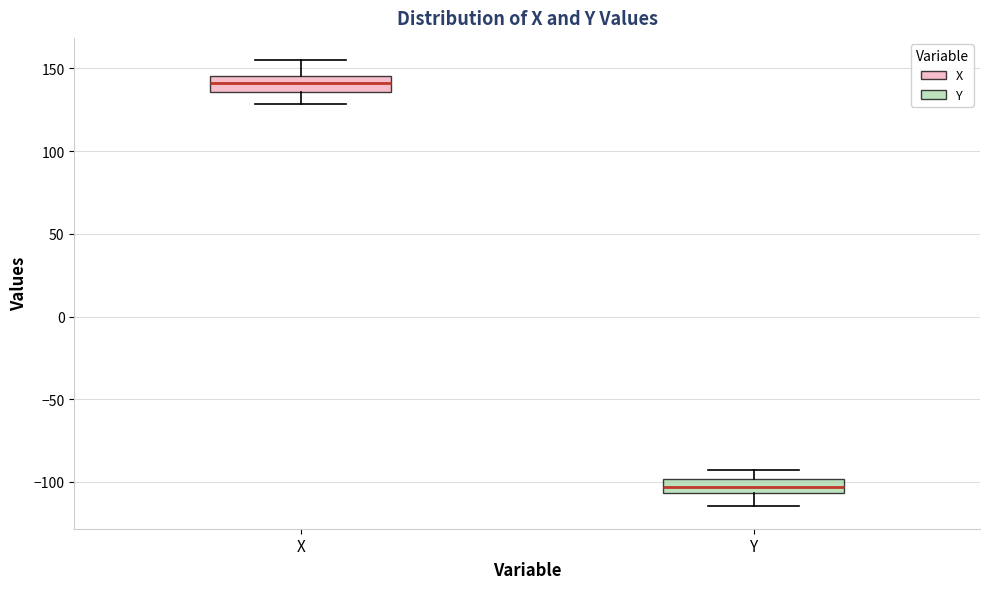

Reading left to right, transcribe this box plot: for each box, give where its median line is, the range the box spans, and where its two whiskers end, as read against the y-axis. The values are not printed on the chart, so give them approximately, as read against the axis.

X: median 140, box 135 to 145, whiskers 130 to 155
Y: median -105 (inside the box), box -105 to -100, whiskers -115 to -95